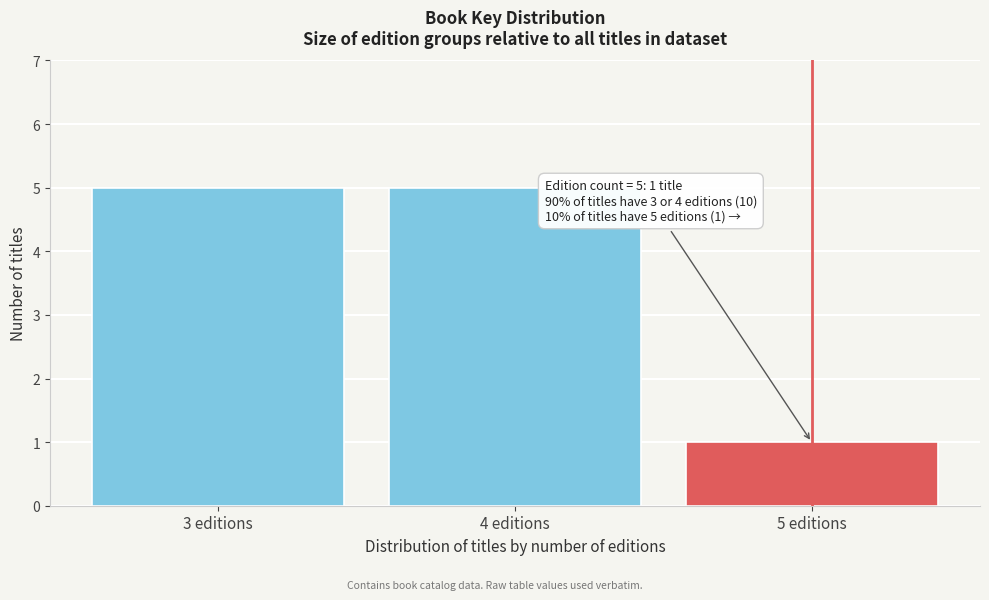

Reading left to right, list all the values displayed in this chart.

3 editions=5	4 editions=5	5 editions=1